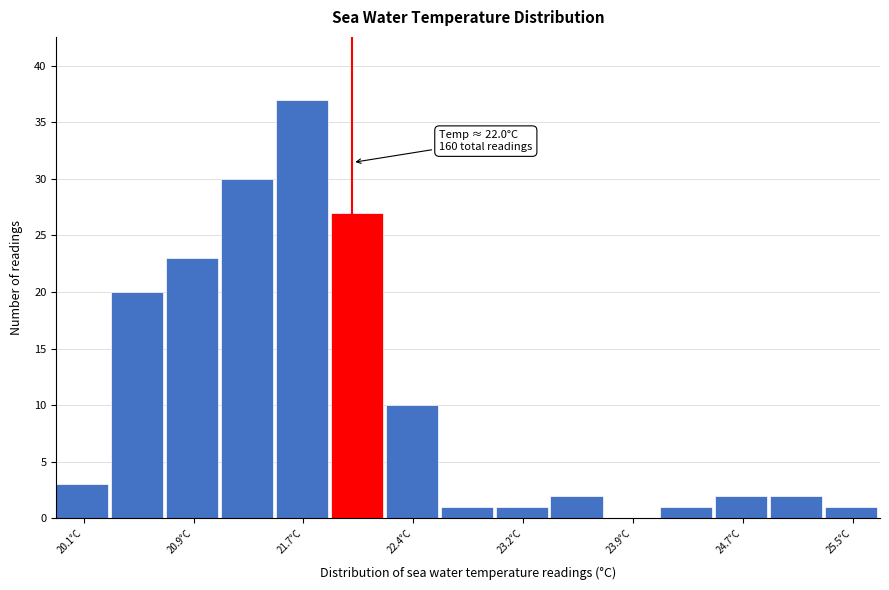

Read against the x-axis, roughly where is the centre of the tallest bar?

21.7